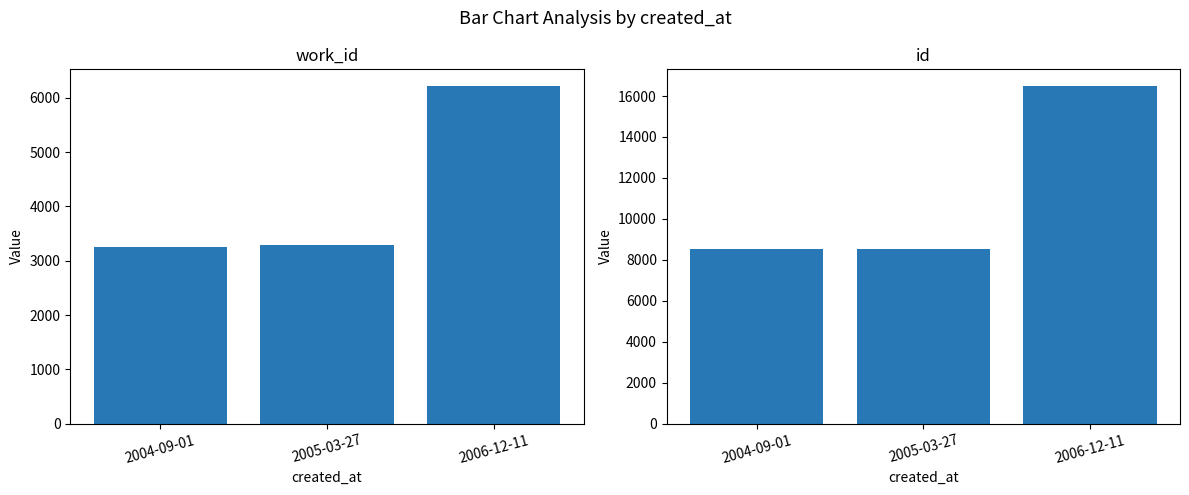

How many distinct data groups are displayed?

2